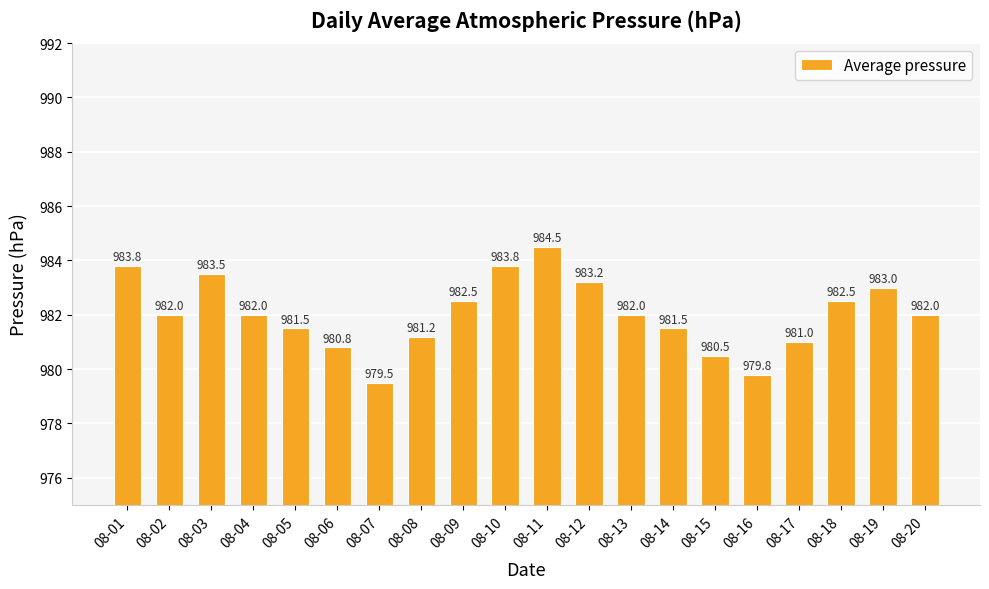

What is the value of the 7th bar from the left?

979.5